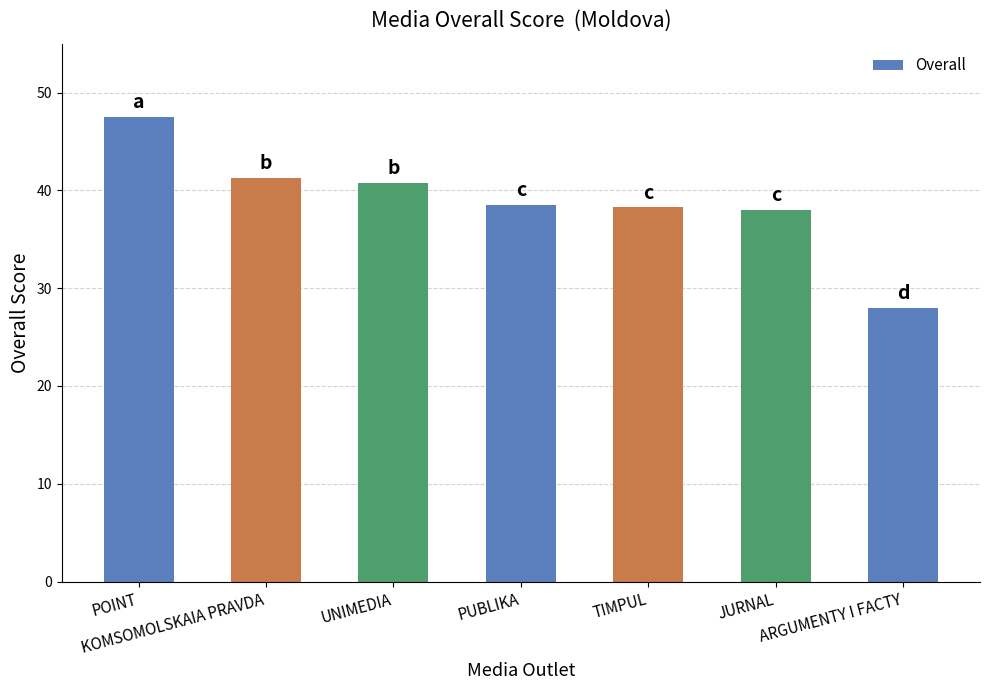

What is the value of the 6th bar from the left?

38.0